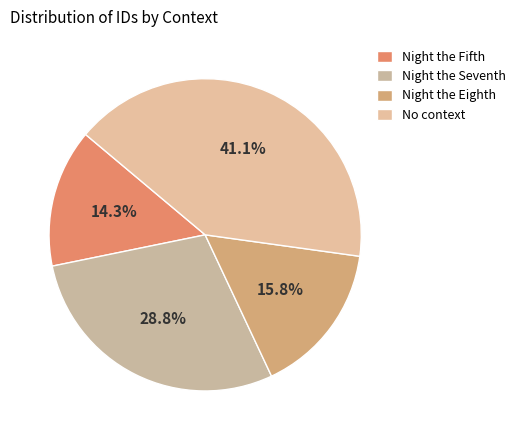

Count the number of slices in the pie.

4